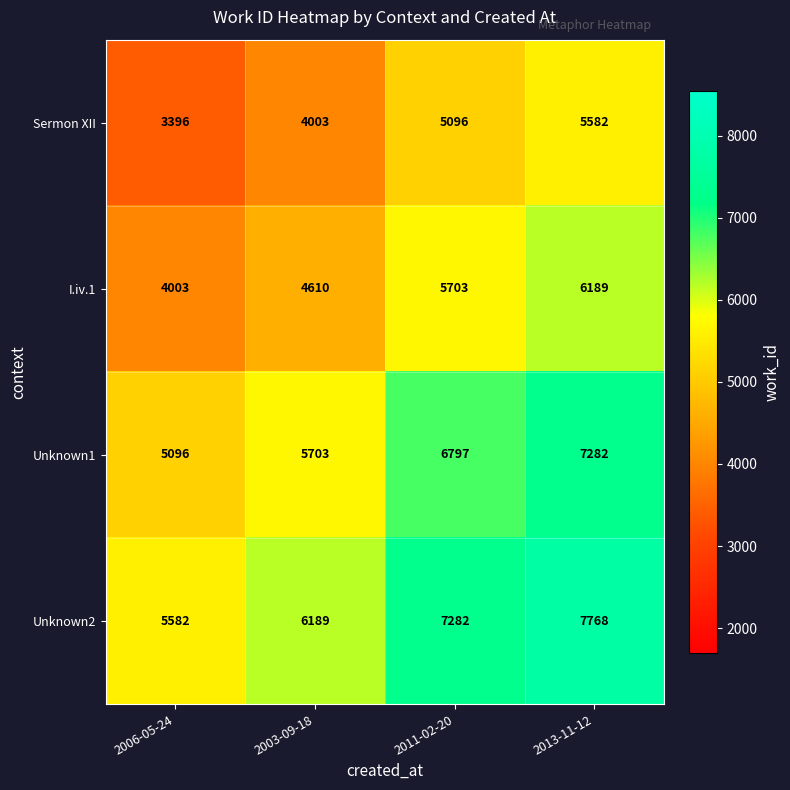

Is it true that I.iv.1 equals 5703 at 2011-02-20?

True